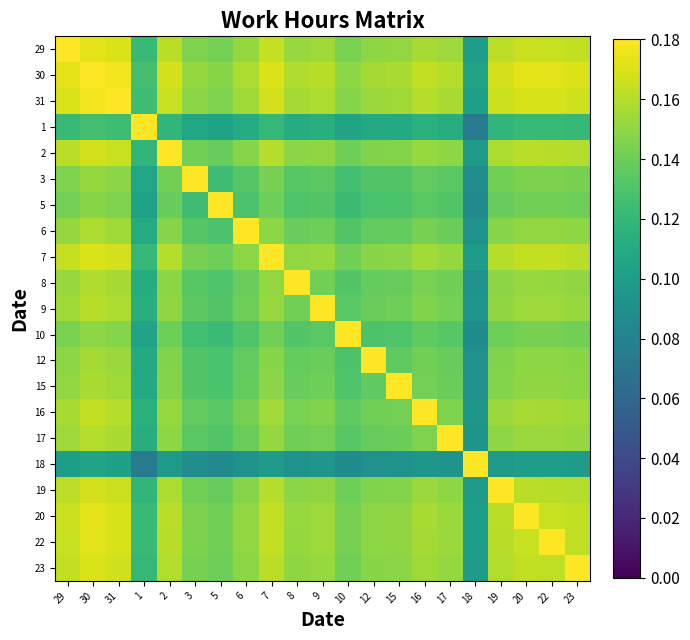

Which series changed the most between 12 and 18?

12